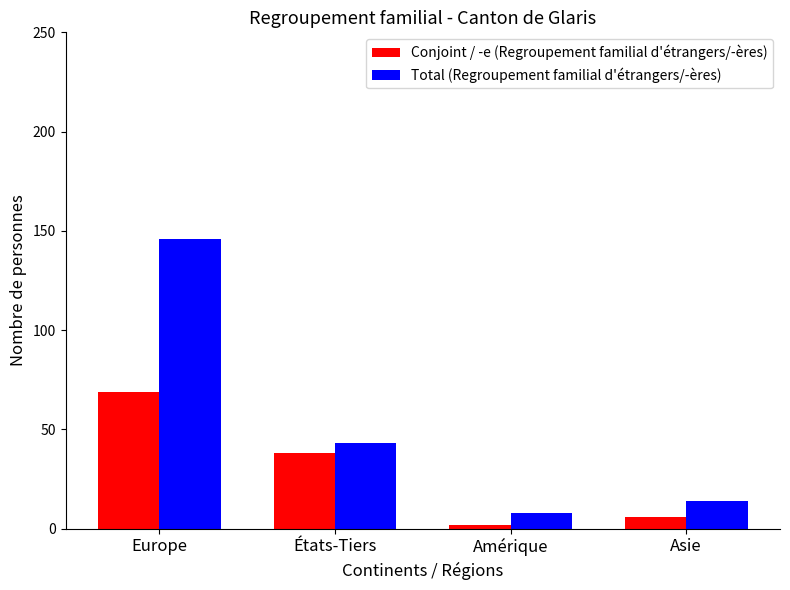

Which category has the highest value in the Total (Regroupement familial d'étrangers/-ères) series?

Europe